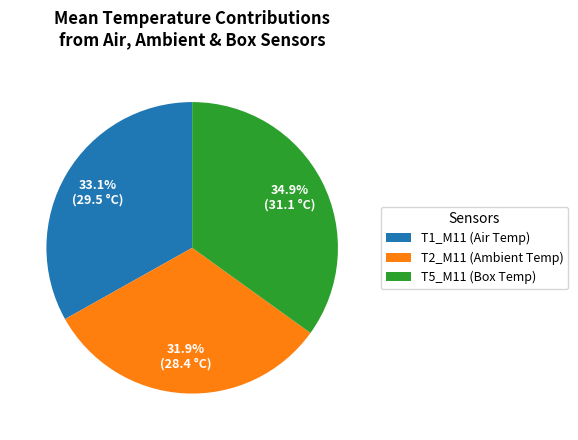

Is the sum of T5_M11 (Box Temp) and T1_M11 (Air Temp) greater than half?

Yes